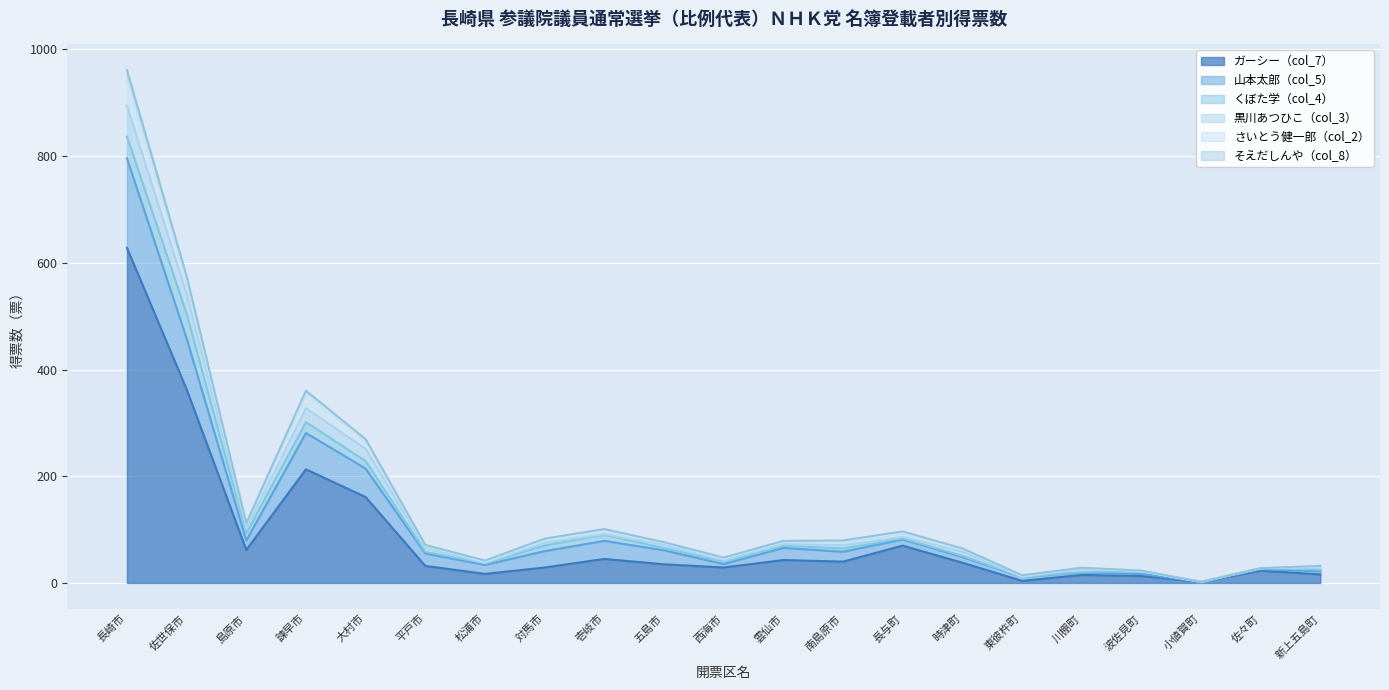

At which label does ガーシー（col_7） reach its peak?

長崎市